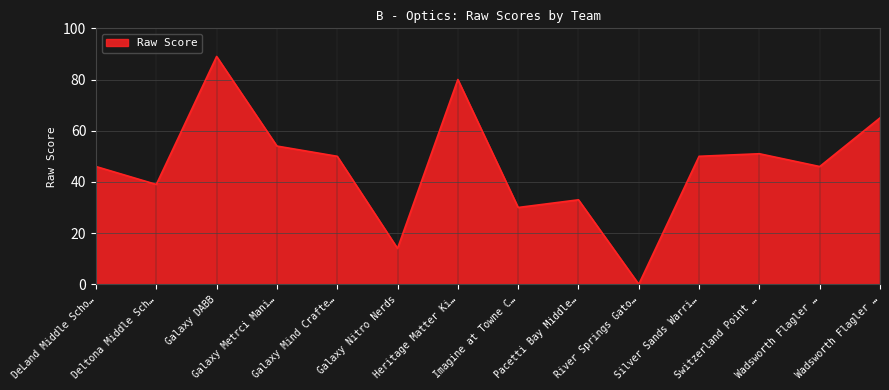

Reading left to right, what are all the values shown in this chart?

46	39	89	54	50	14	80	30	33	0	50	51	46	65